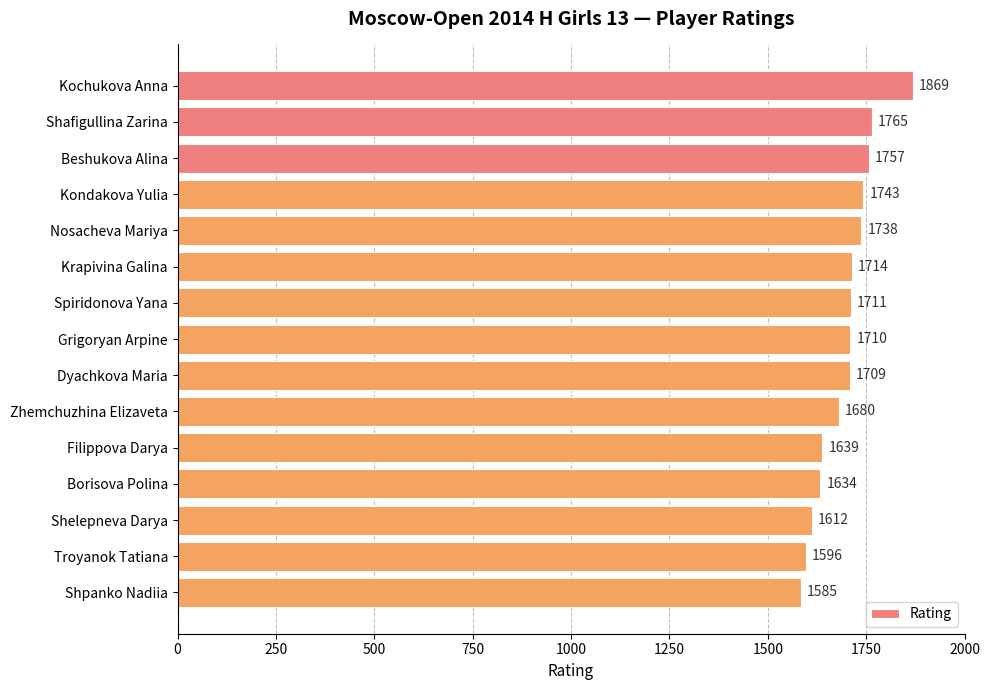

Reading top to bottom, what are all the values shown in this chart?

1869	1765	1757	1743	1738	1714	1711	1710	1709	1680	1639	1634	1612	1596	1585